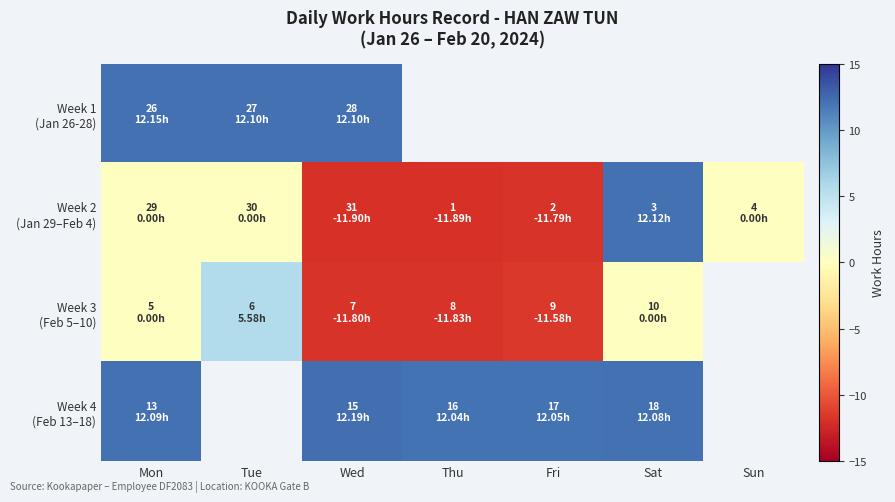

What is the maximum value for Week 3 (Feb 5–10)?

5.6